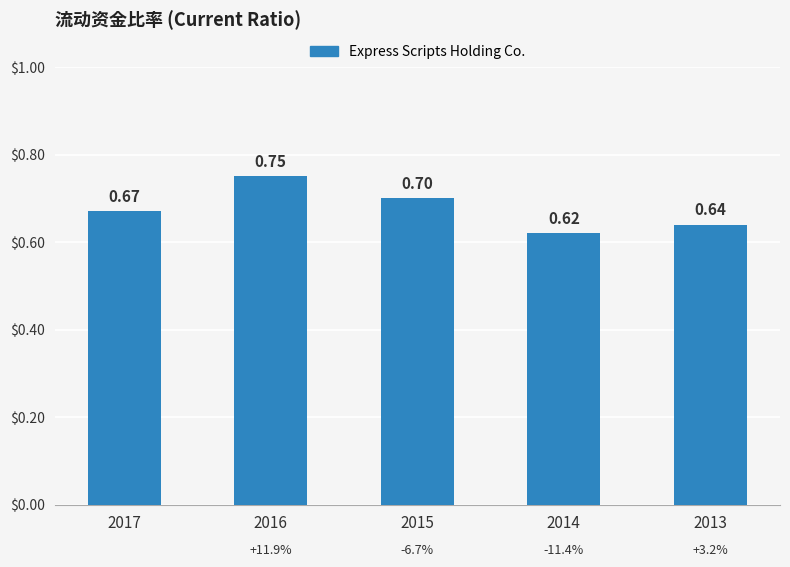

Between 2014 and 2016, which is larger?

2016